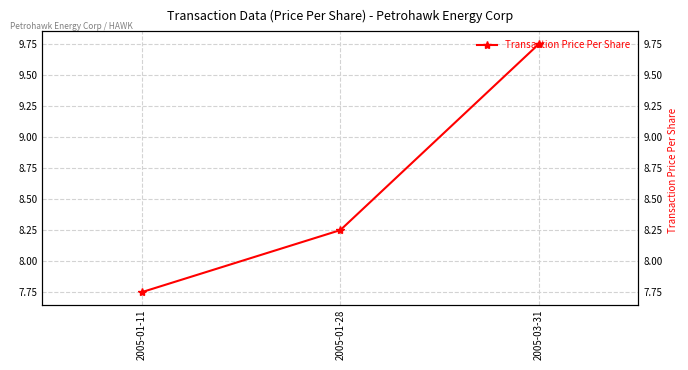

True or false: the data shows 8.2 at 2005-01-28.

True